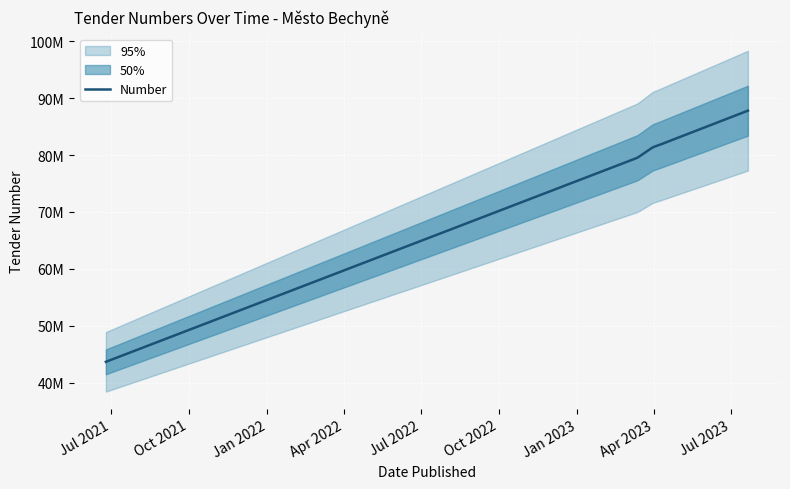

Reading left to right, extract all data points from this chart.

2021-06-25=43653415	2023-03-13=79540195	2023-03-31=81375421	2023-04-07=81745168	2023-07-21=87815480